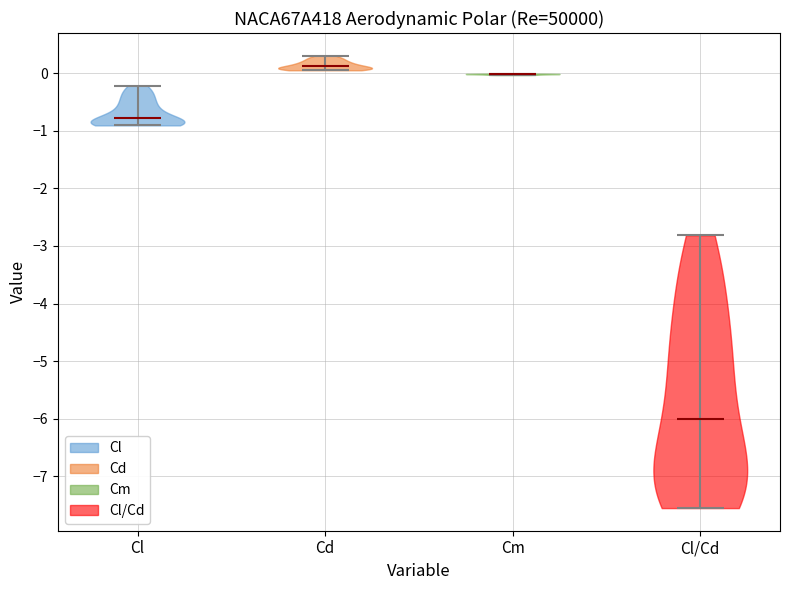

Reading left to right, read every violin against the y-axis: where its median line is, and the lowest and highest points it reaches. The values are not printed on the chart, so give them approximately, as read against the axis.

Cl: median line -0.8, lowest point -0.9, highest point -0.2
Cd: median line 0.1, lowest point 0.0, highest point 0.3
Cm: median line 0.0, lowest point 0.0, highest point 0.0
Cl/Cd: median line -6.0, lowest point -7.5, highest point -2.8